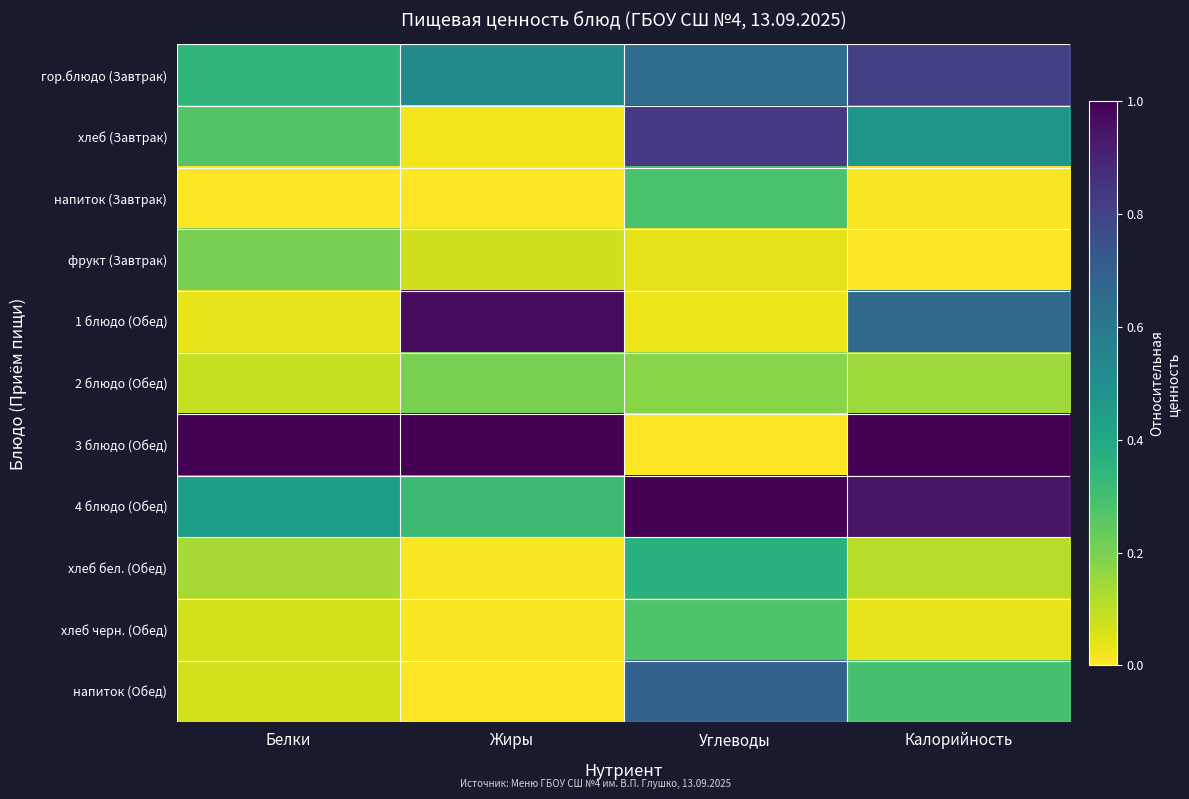

At which category is the sum across all series the highest?

Калорийность